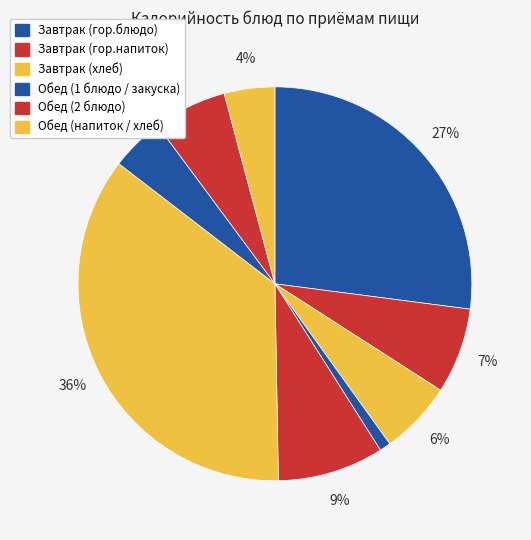

How many segments does this pie chart have?

9